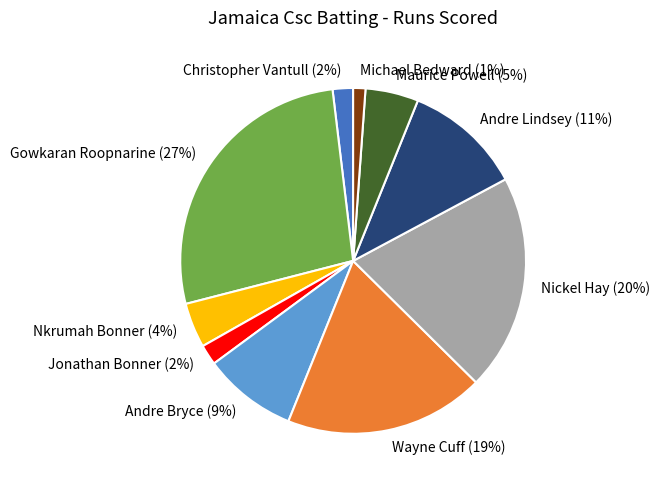

Combined, do Nickel Hay (20%) and Andre Lindsey (11%) account for over 50%?

No